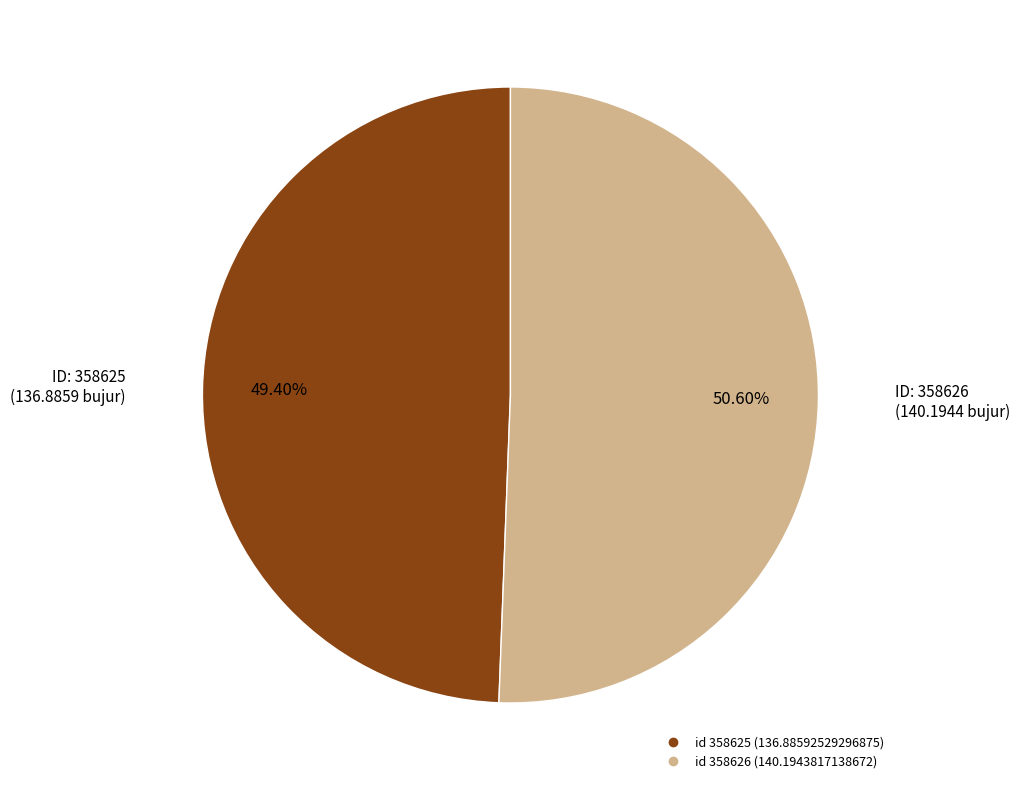

Is there any slice that represents more than half of the pie?

Yes